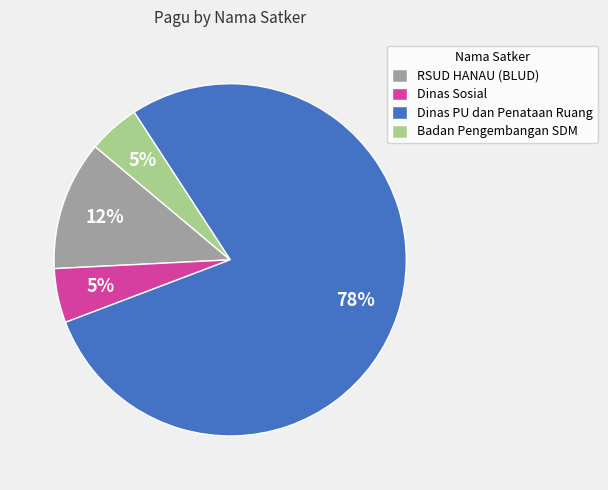

How many slices are in this pie chart?

4